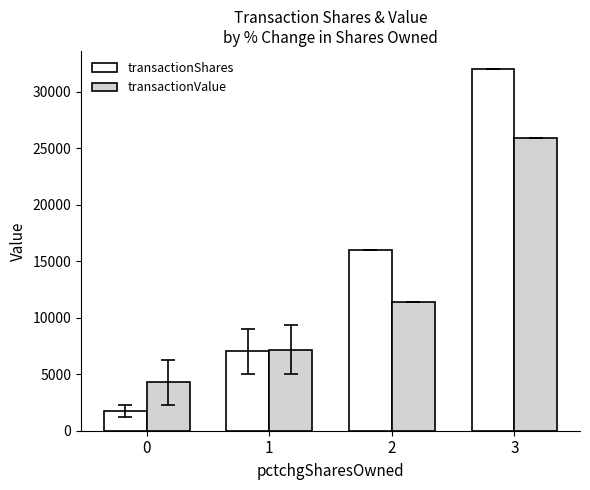

Read the transactionShares value at 2.

16000.0